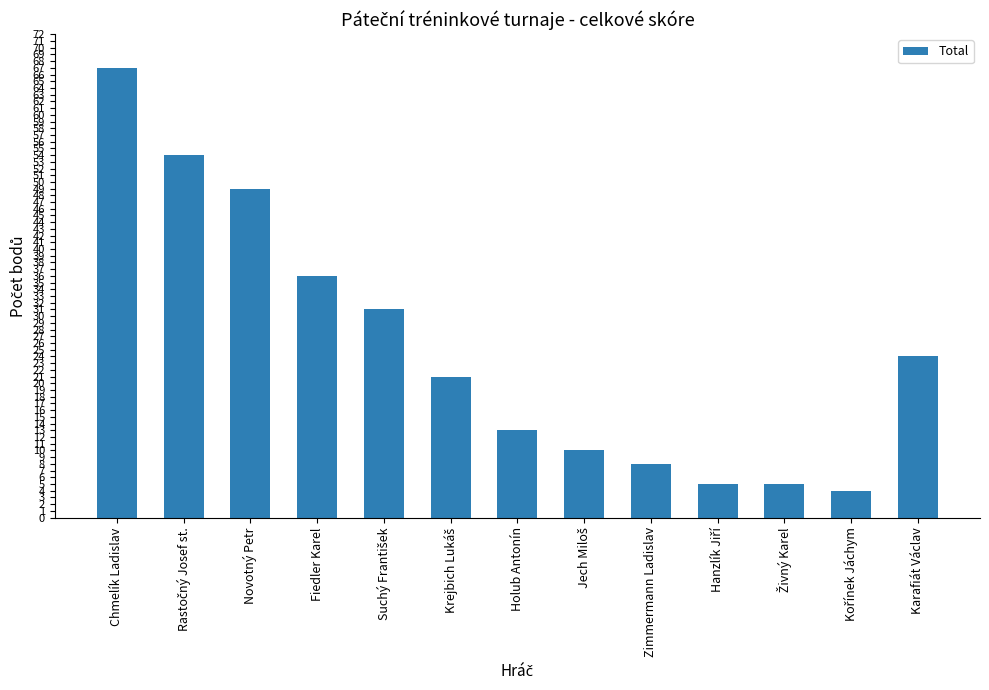

At which label is the value closest to 35?

Fiedler Karel